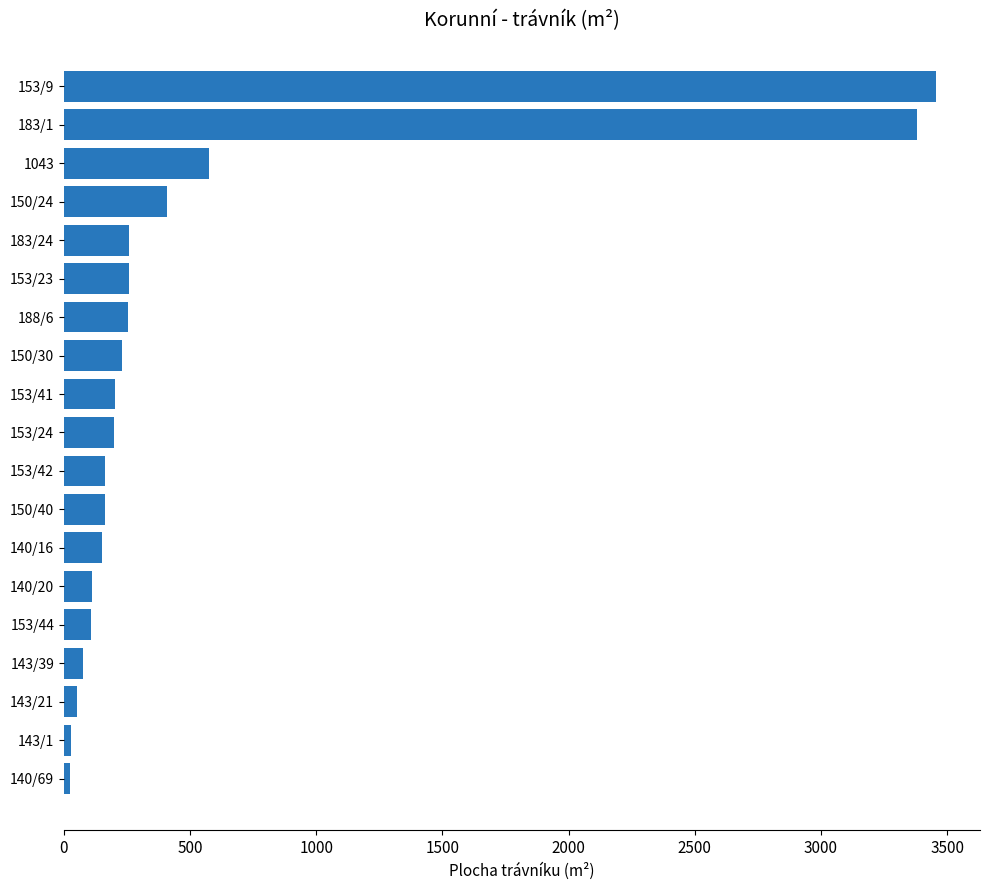

Which has a higher value, 153/44 or 153/24?

153/24